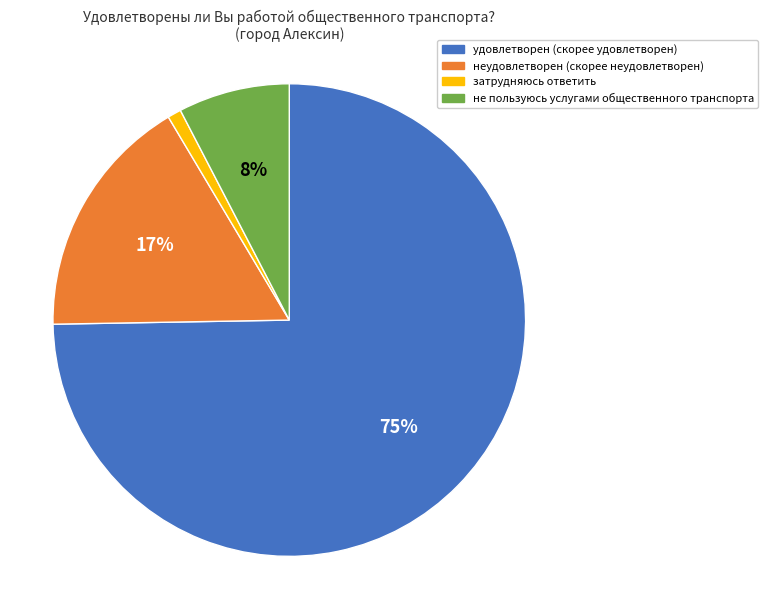

What percentage is the затрудняюсь ответить slice, to the nearest percent?

1%